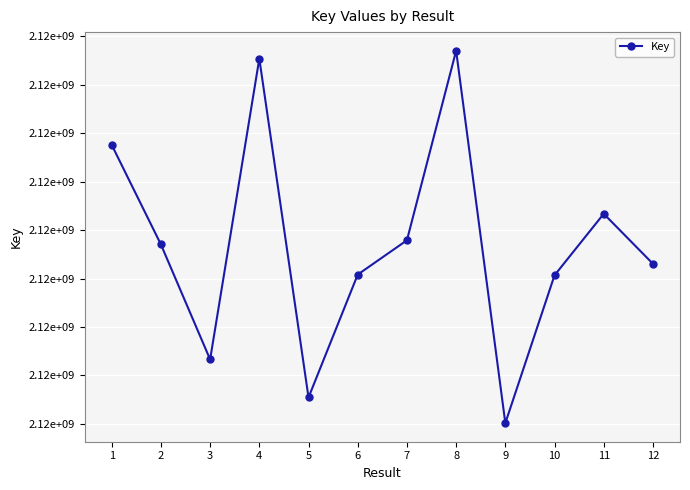

How many interior local valleys (lower than both neighbors) does the data have?

3